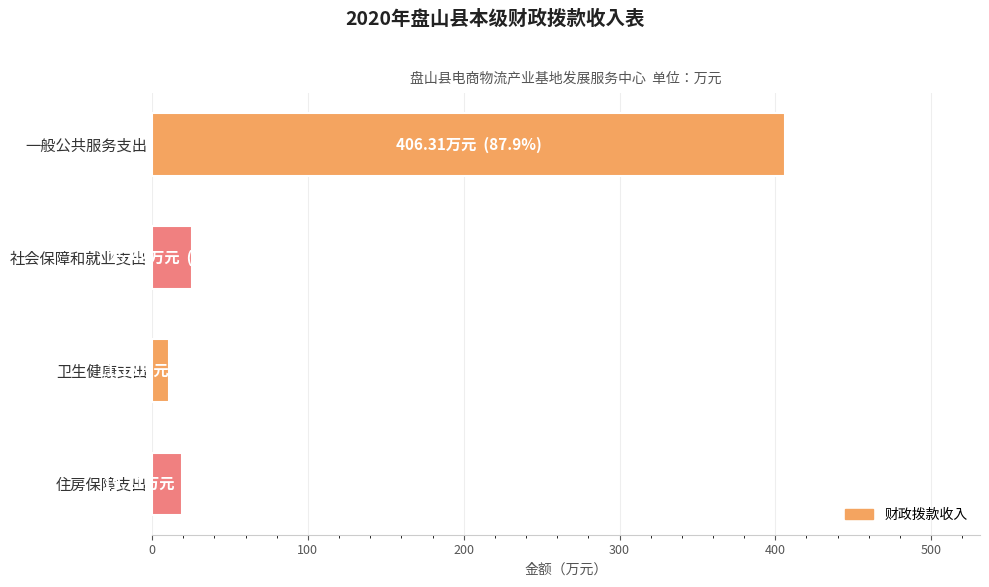

What is the difference between the maximum and minimum values?

395.2